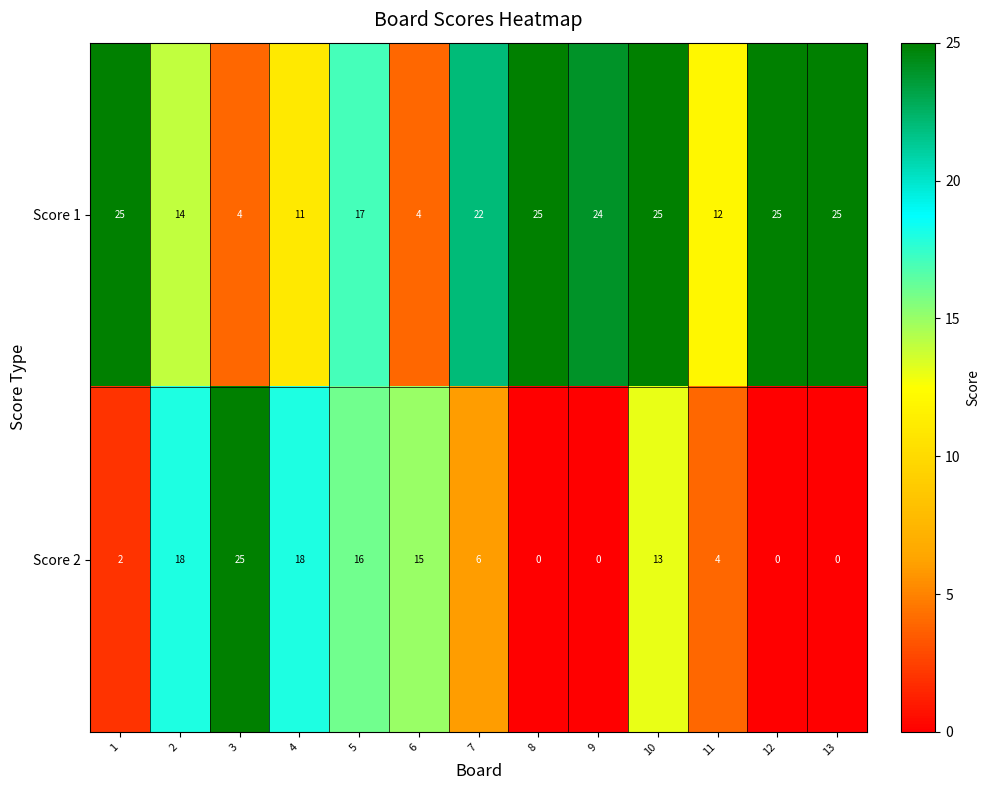

Count the number of data series in this chart.

2